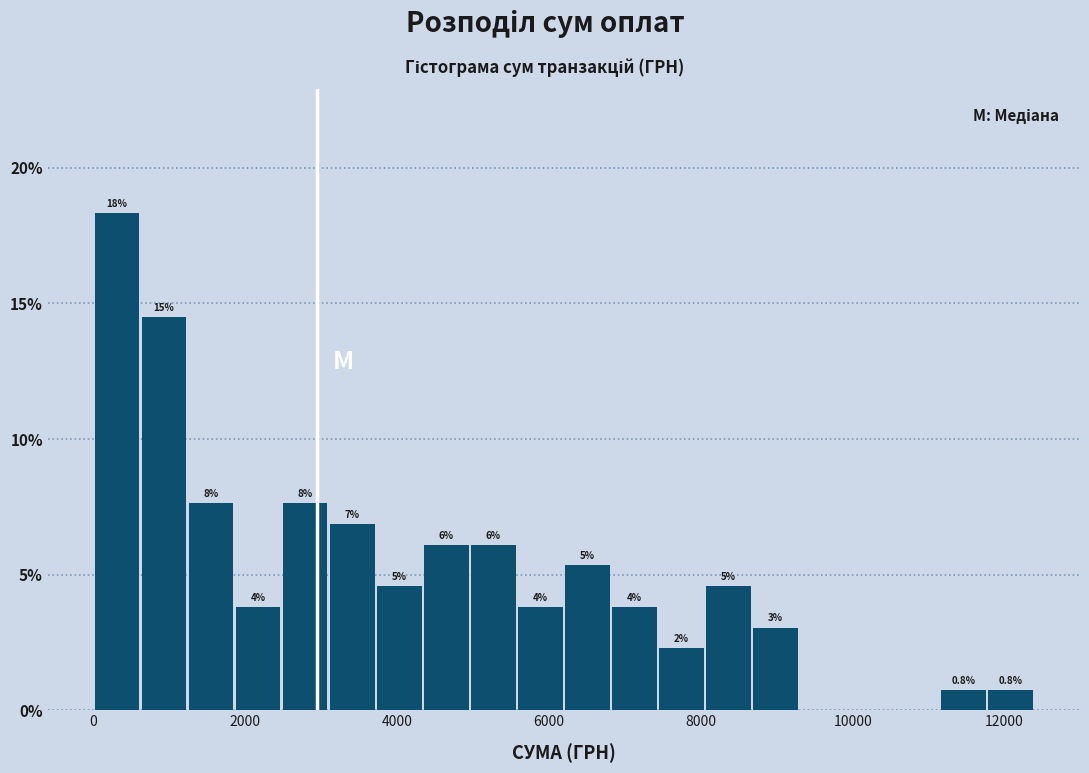

Around what value on the x-axis is the tallest bar? Give the approximate position of its centre, as read against the axis.

400